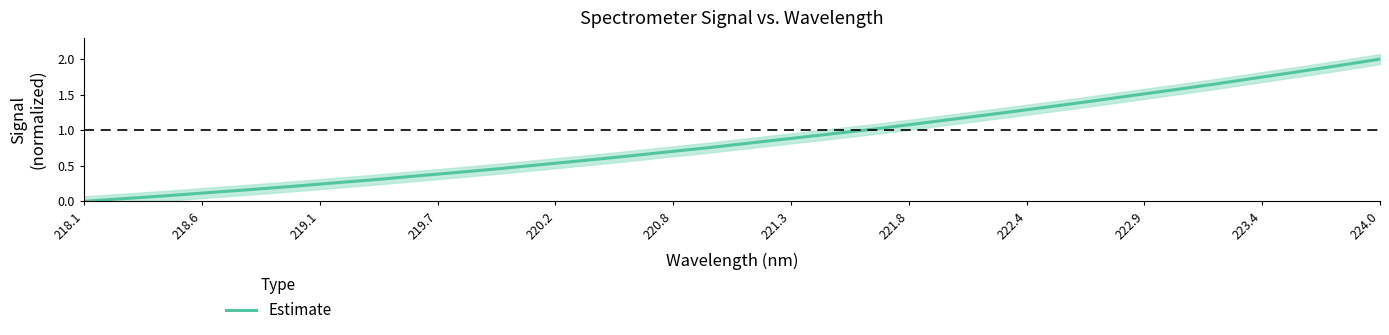

Which category has the highest value in the Estimate series?

224.0